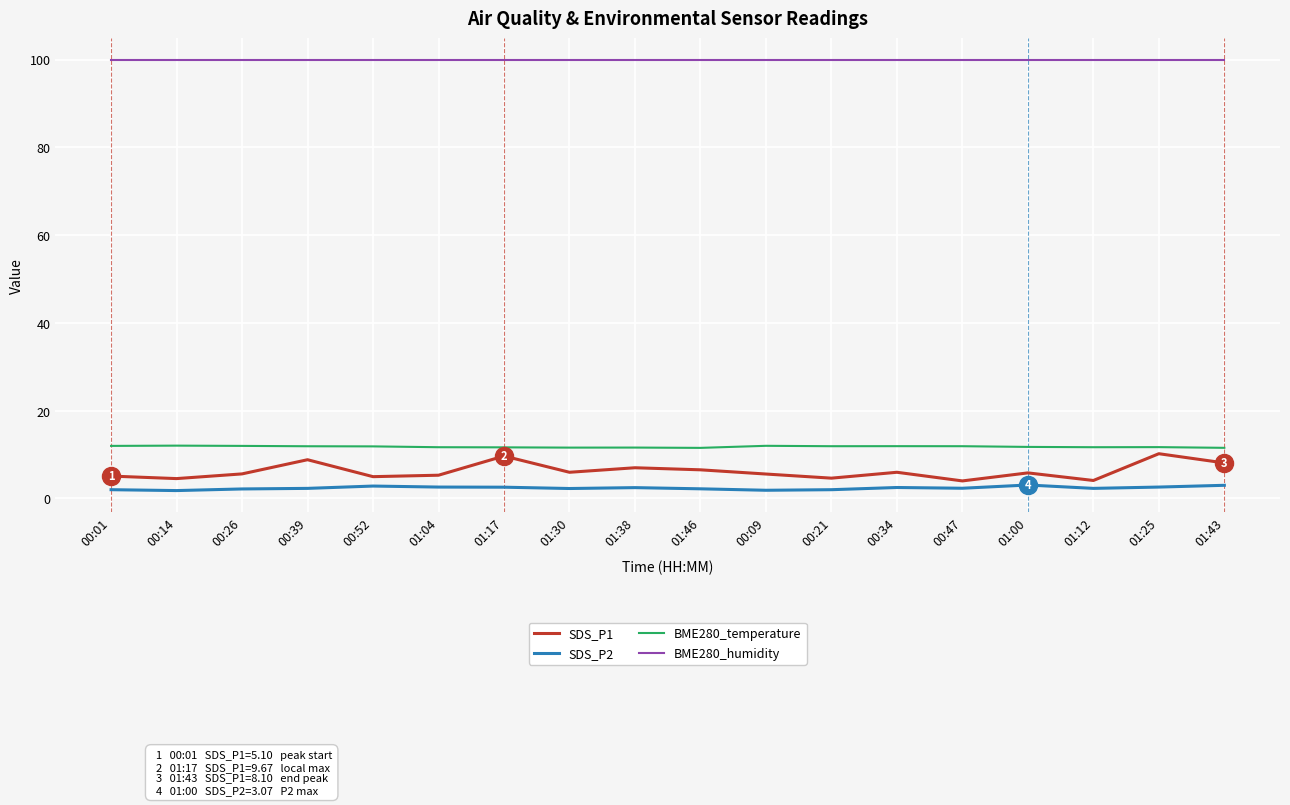

Count the number of data series in this chart.

4